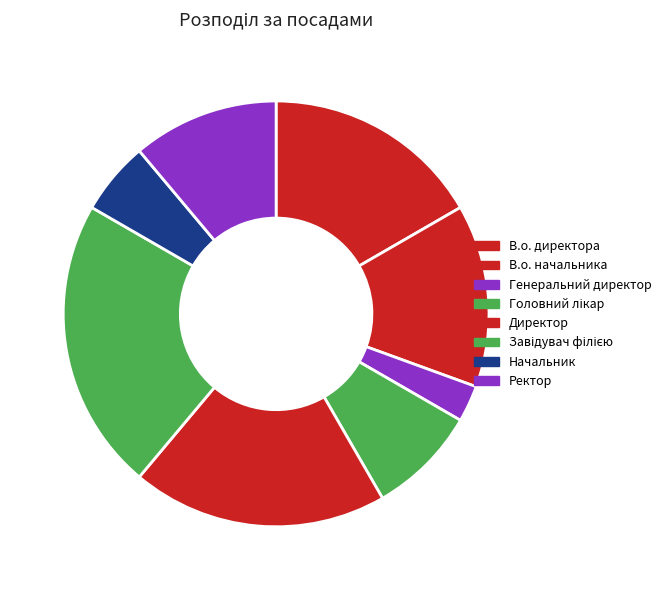

Is the sum of Завідувач філією and Ректор greater than half?

No